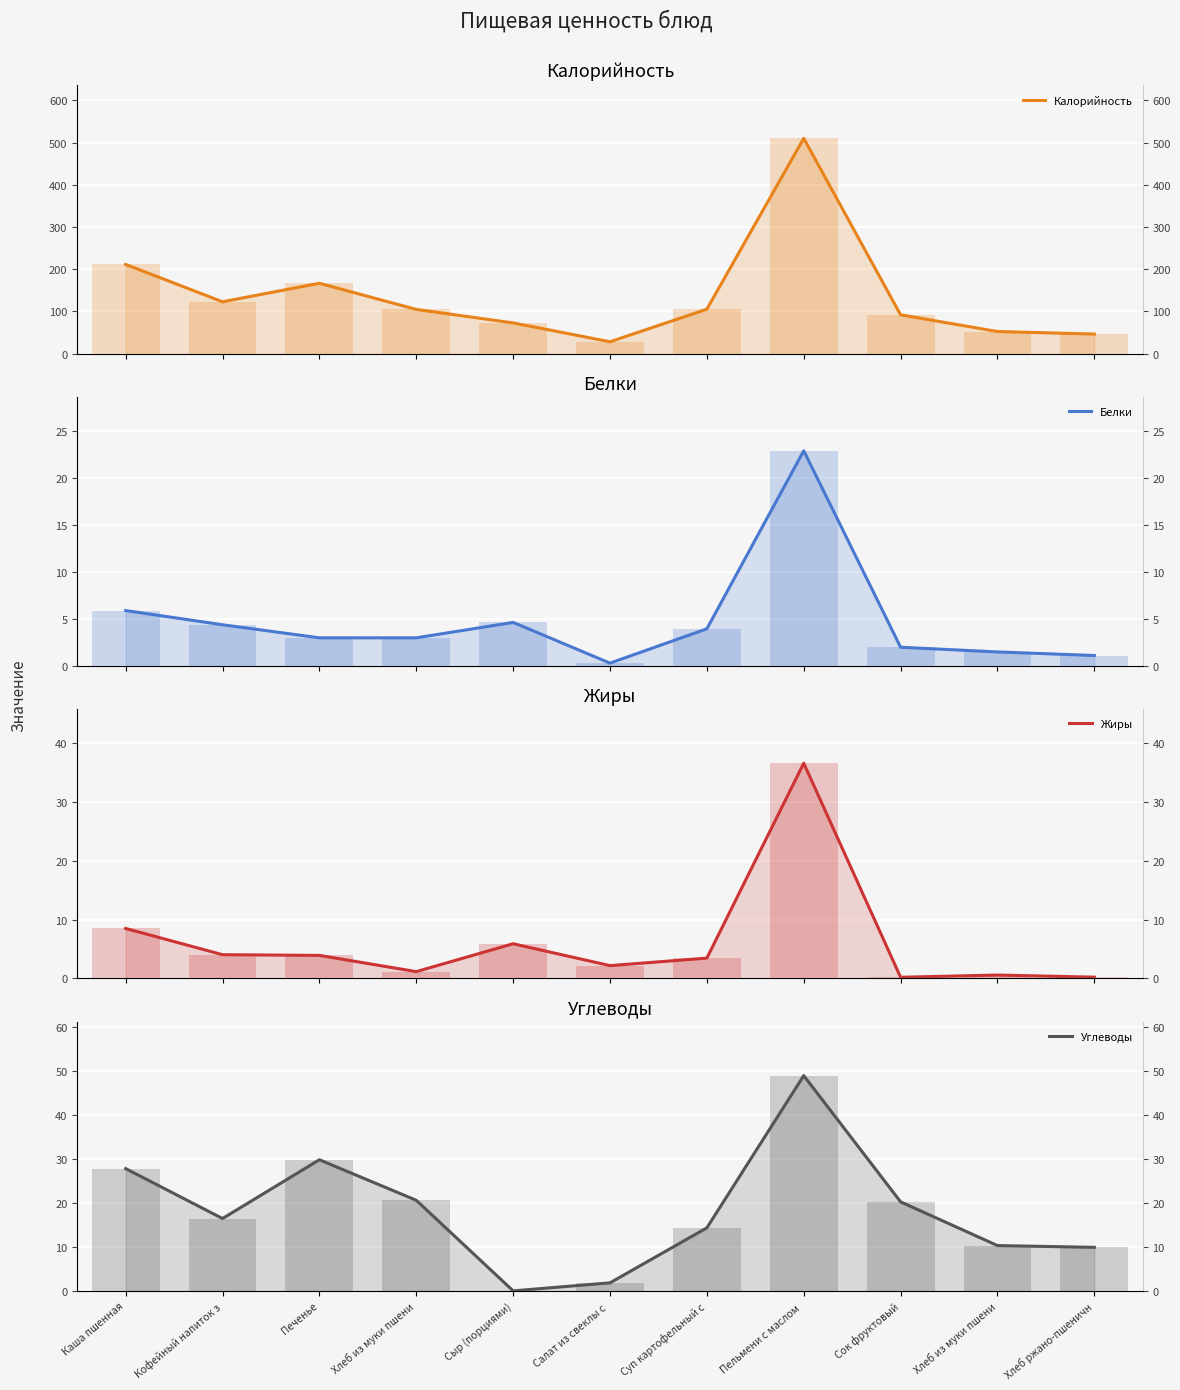

How many distinct data groups are displayed?

4